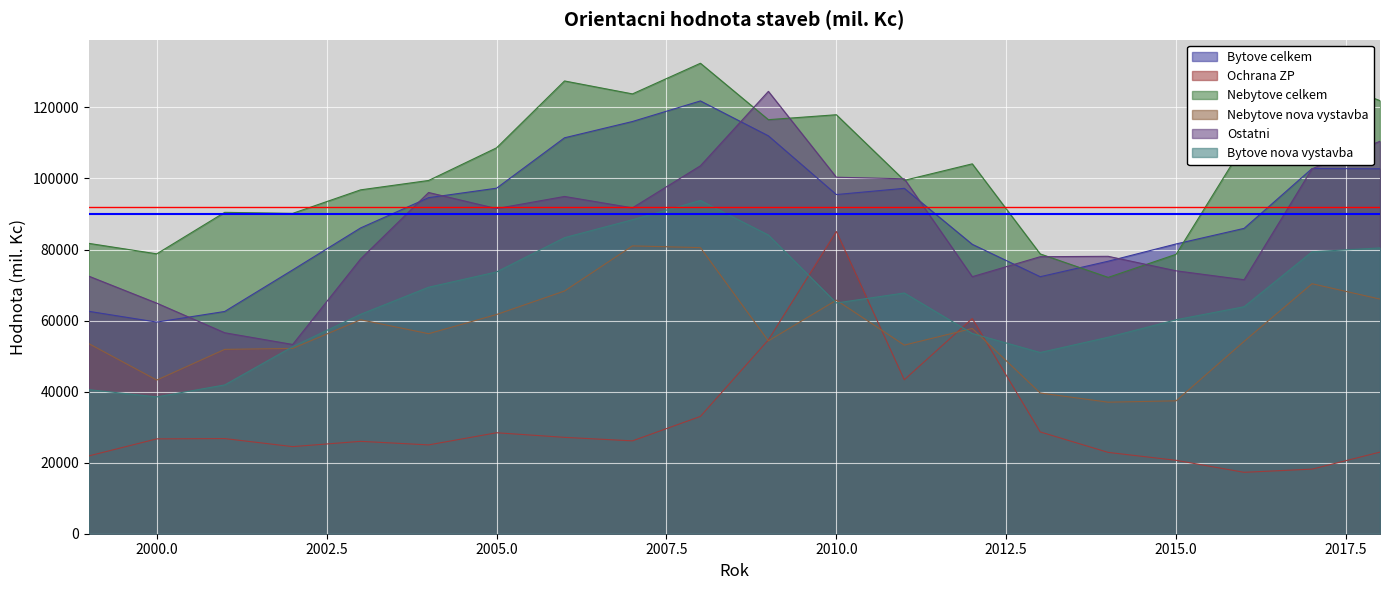

At which category is the sum across all series the highest?

2008